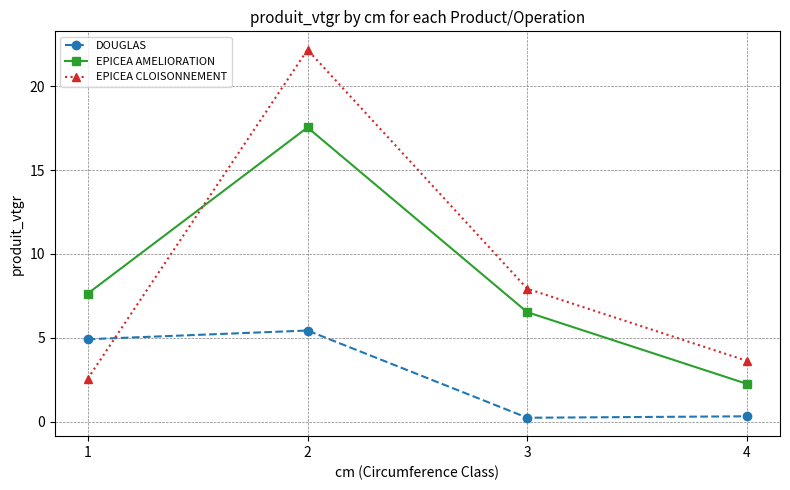

What is the difference between the highest and lowest values at 3?

7.7